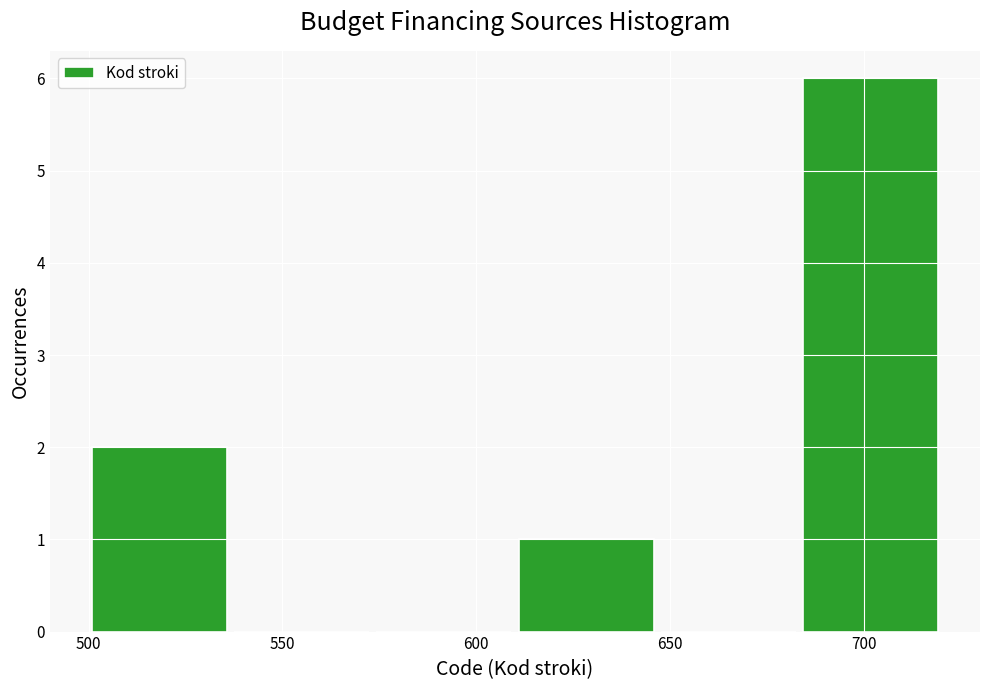

Reading left to right, transcribe this chart: for each bar, give the range it covers on the x-axis and its height. Neither the bar edges nor the heights are printed on the chart, so give them approximately, as read against the axes.

500 to 535: 2
535 to 575: 0
575 to 610: 0
610 to 645: 1
645 to 685: 0
685 to 720: 6